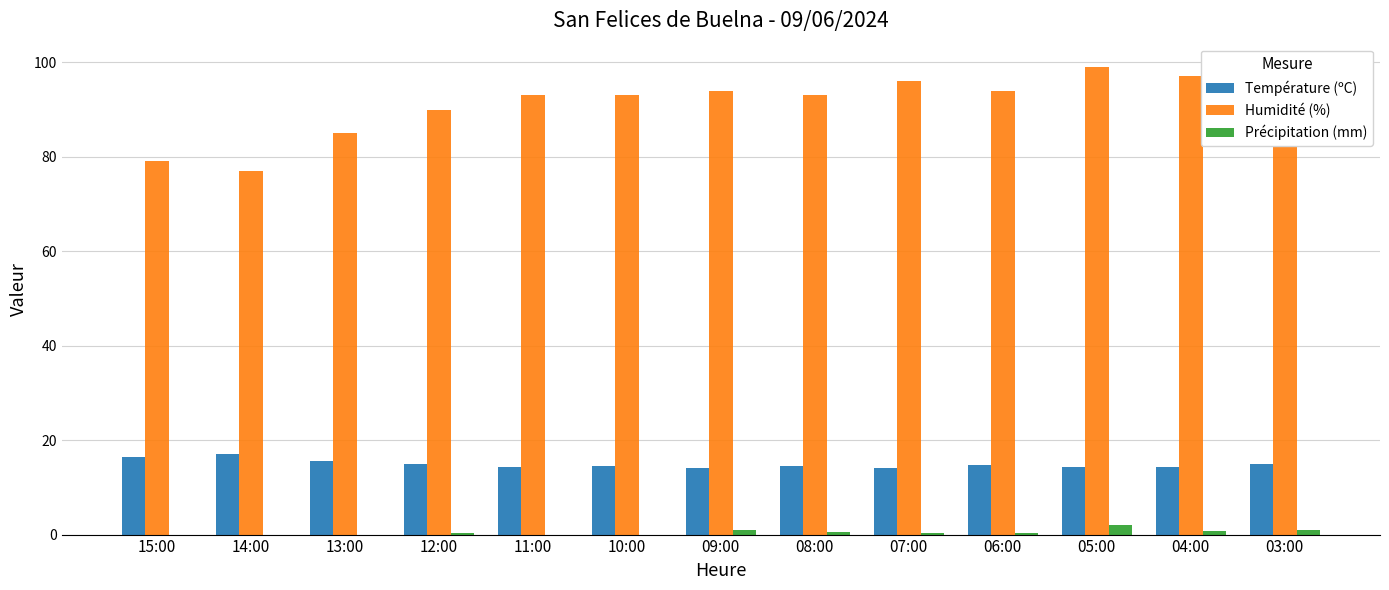

True or false: Température (ºC) has a value of 24.8 at 07:00.

False